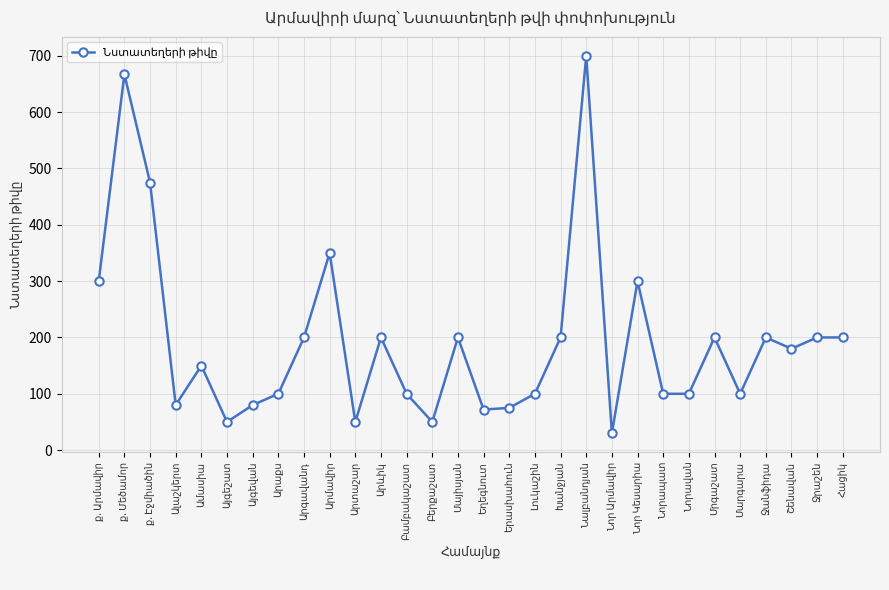

What is the minimum value shown in the chart?

30